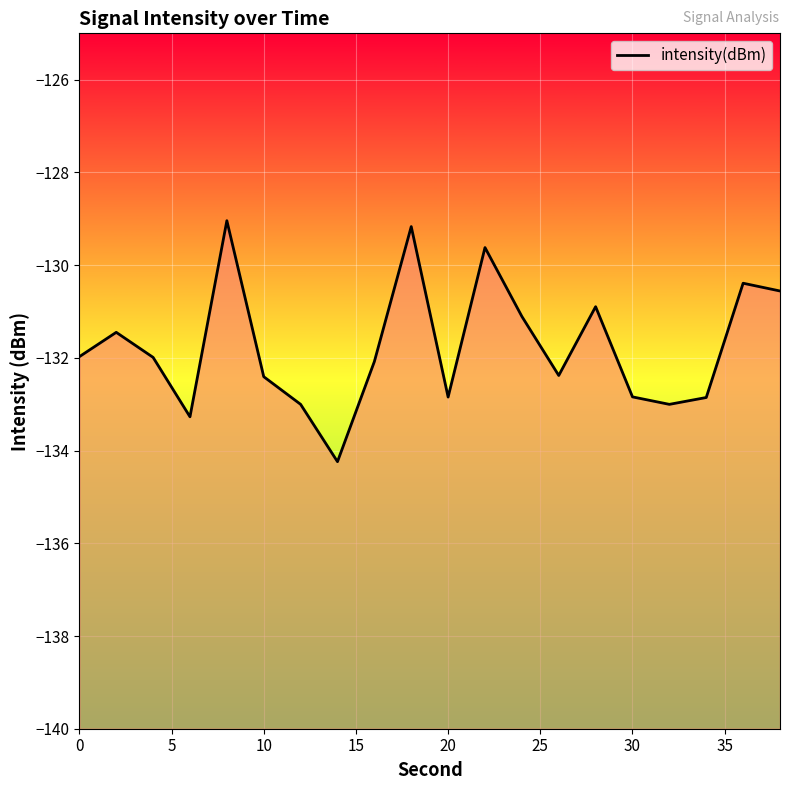

What is the smallest value displayed?

-134.2